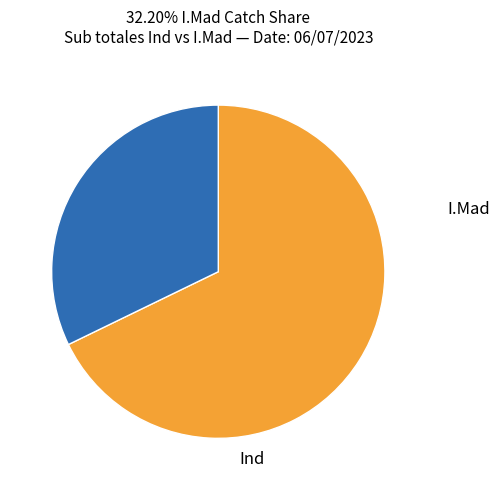

Is it true that Ind is 56% of the pie?

False